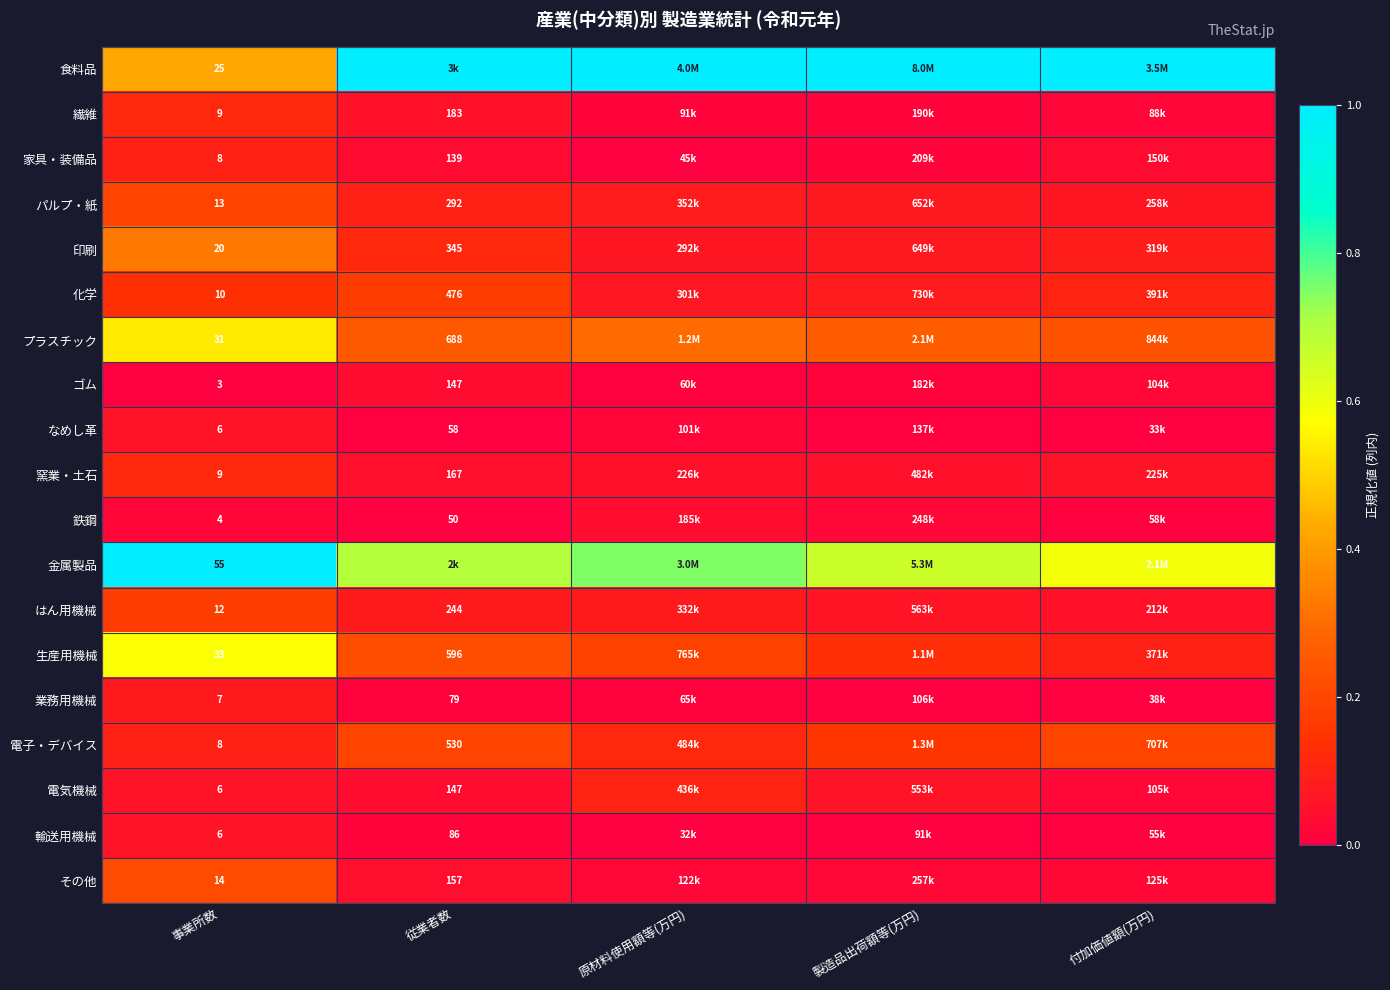

The はん用機械 series shows 0.1 at 付加価値額(万円). True or false?

True